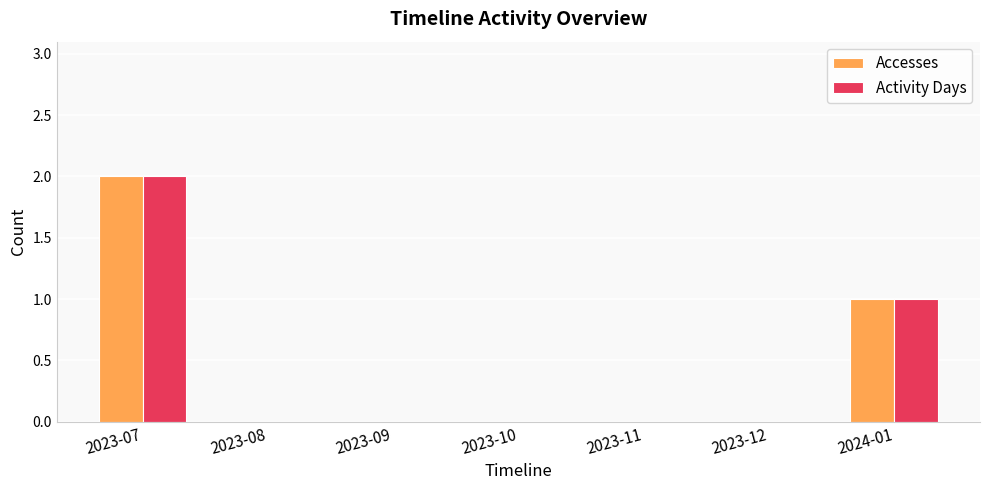

Which label corresponds to the largest value in the chart?

2023-07